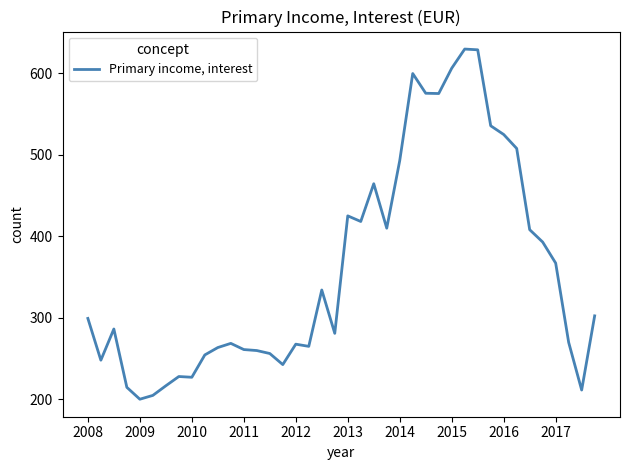

What is the smallest value displayed?

200.3